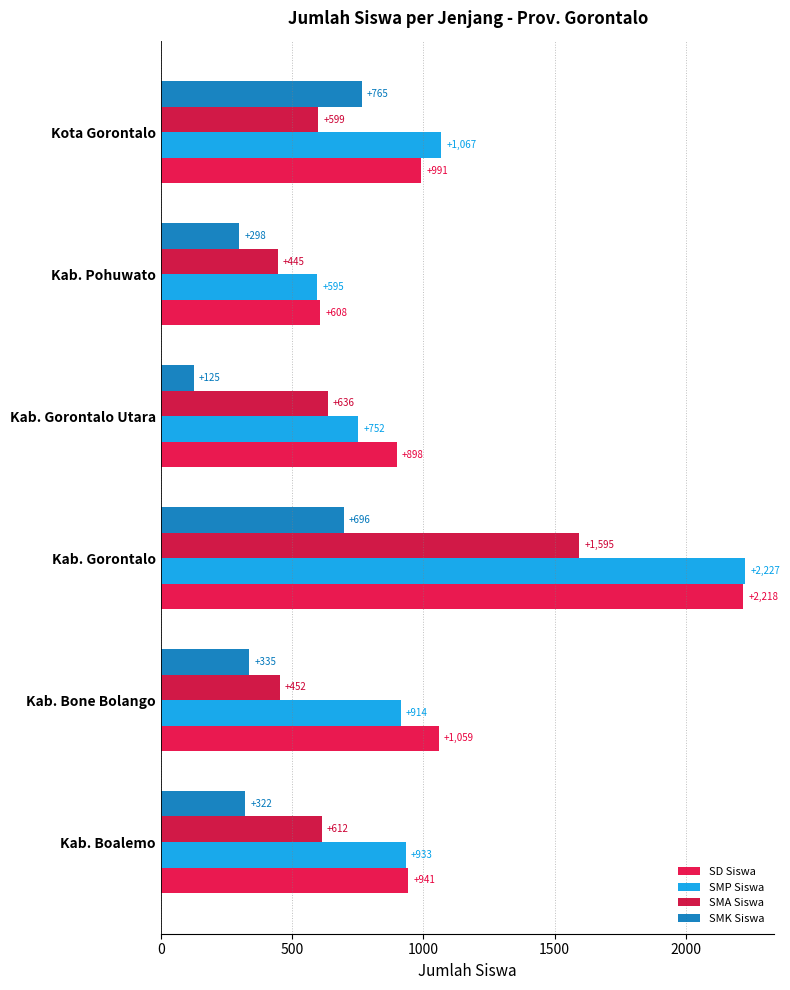

Rank the categories by SMP Siswa value from lowest to highest.

Kab. Pohuwato, Kab. Gorontalo Utara, Kab. Bone Bolango, Kab. Boalemo, Kota Gorontalo, Kab. Gorontalo